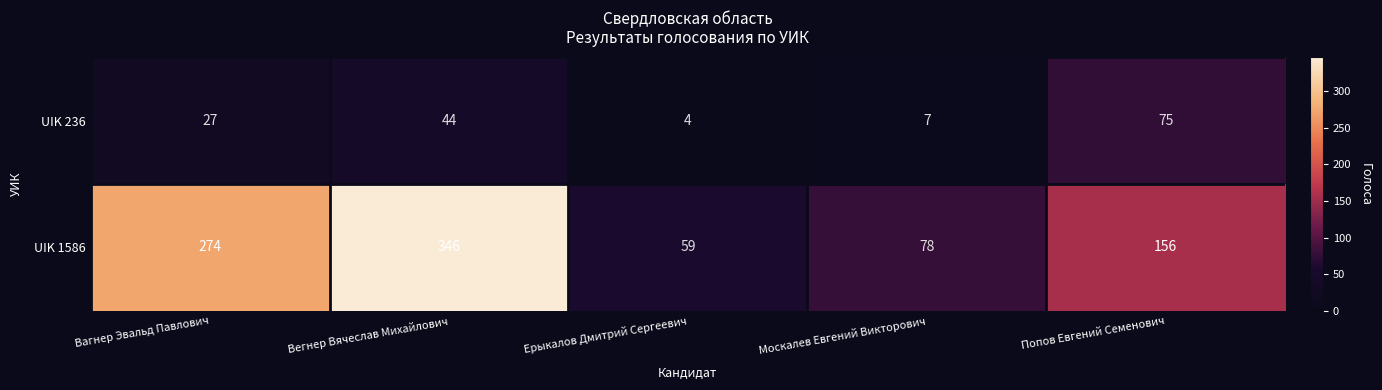

How many distinct data groups are displayed?

2